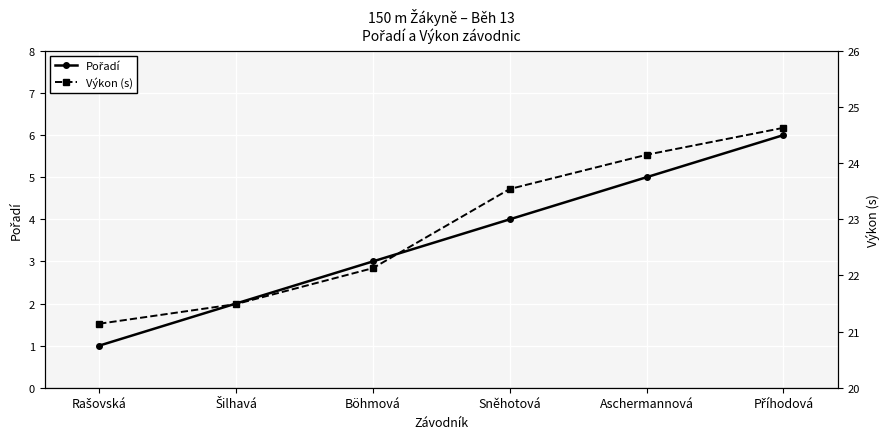

The value of Výkon (s) at Příhodová is 24.6. True or false?

True